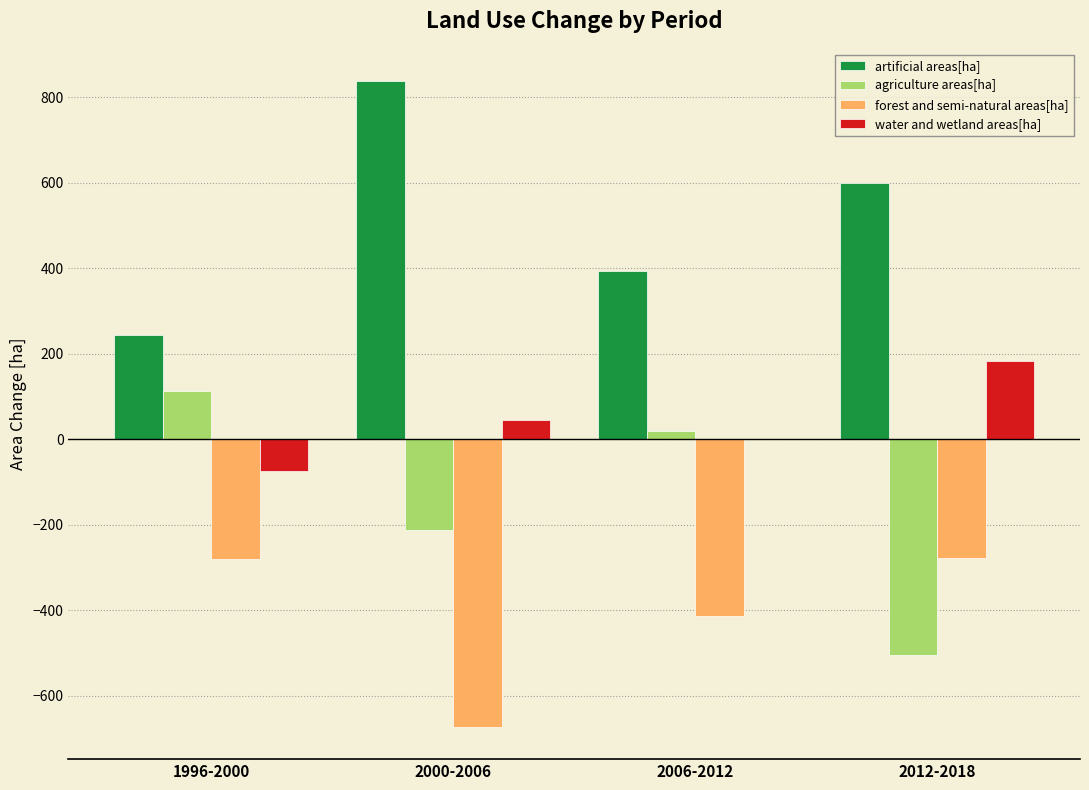

True or false: agriculture areas[ha] has a value of 20.0 at 2006-2012.

True